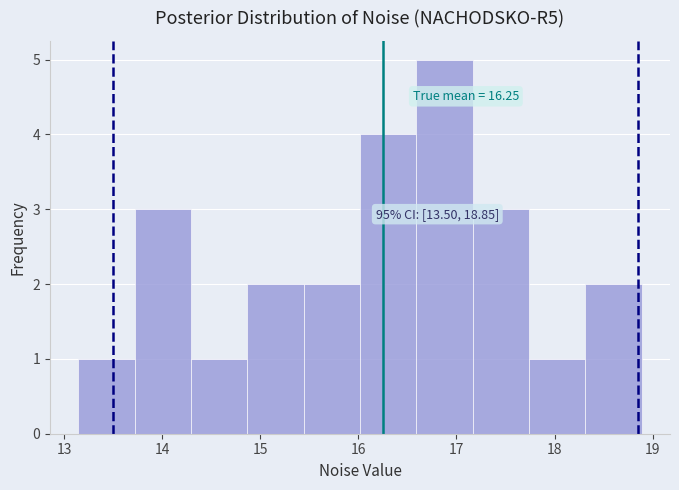

Which range on the x-axis has the tallest bar?

16.6 to 17.2